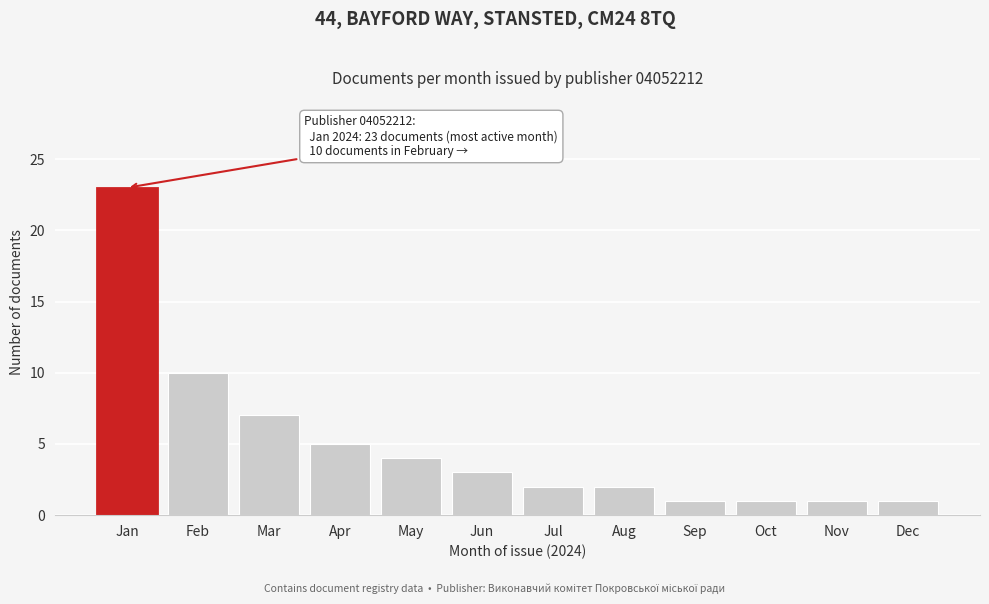

Reading right to left, extract all data points from this chart.

Dec=1	Nov=1	Oct=1	Sep=1	Aug=2	Jul=2	Jun=3	May=4	Apr=5	Mar=7	Feb=10	Jan=23